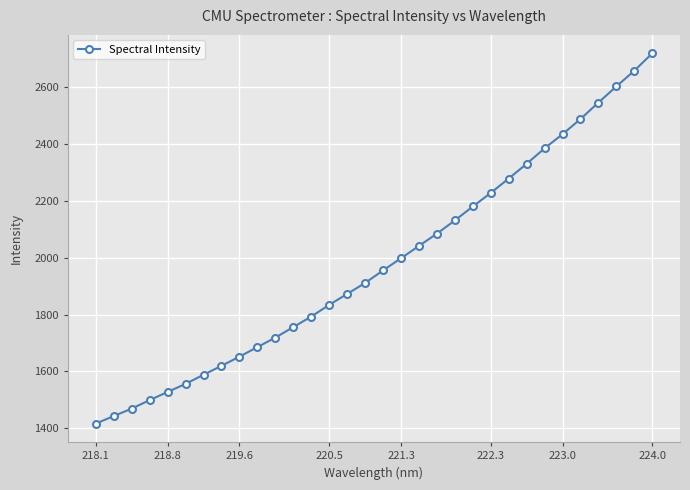

True or false: there are more than 1 points higher than both neighbors.

False